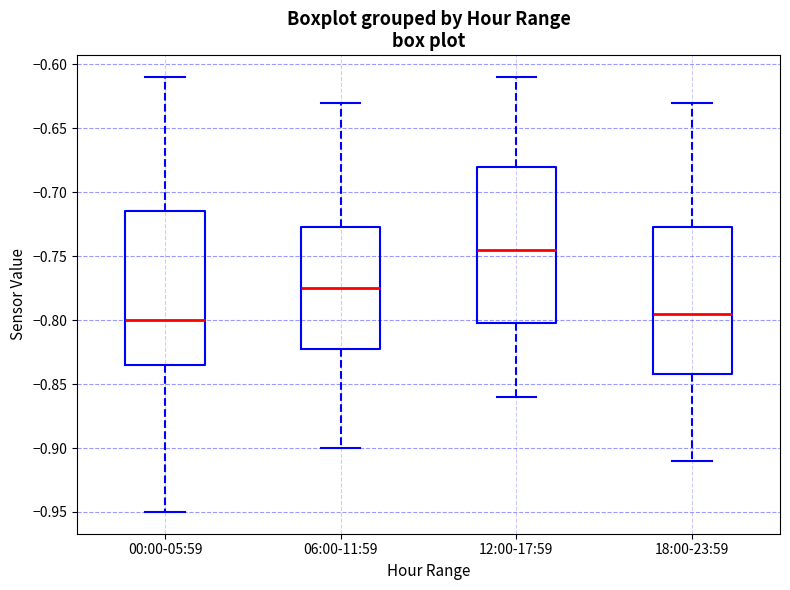

Reading left to right, read every box against the y-axis: the position of its median line, the range the box covers, and the ends of its whiskers. The values are not printed on the chart, so give them approximately, as read against the axis.

00:00-05:59: median -0.800, box -0.835 to -0.715, whiskers -0.950 to -0.610
06:00-11:59: median -0.775, box -0.820 to -0.725, whiskers -0.900 to -0.630
12:00-17:59: median -0.745, box -0.800 to -0.680, whiskers -0.860 to -0.610
18:00-23:59: median -0.795, box -0.840 to -0.725, whiskers -0.910 to -0.630